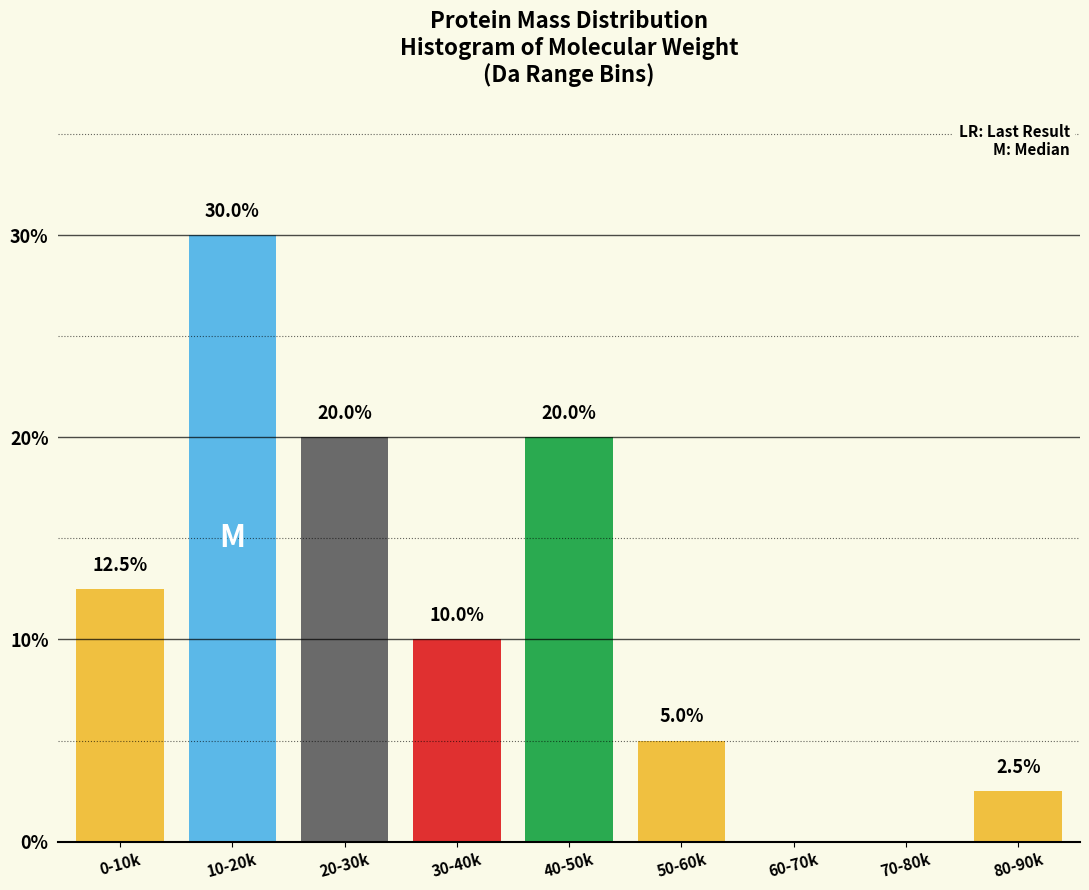

Reading left to right, list all the values displayed in this chart.

0-10k=12.5	10-20k=30.0	20-30k=20.0	30-40k=10.0	40-50k=20.0	50-60k=5.0	60-70k=0.0	70-80k=0.0	80-90k=2.5